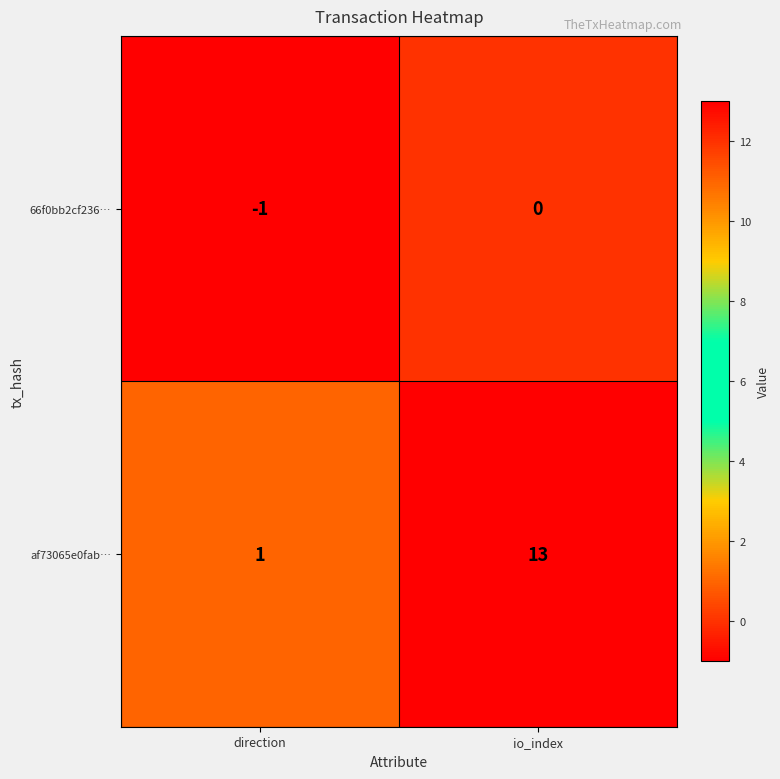

What is the greatest value displayed?

13